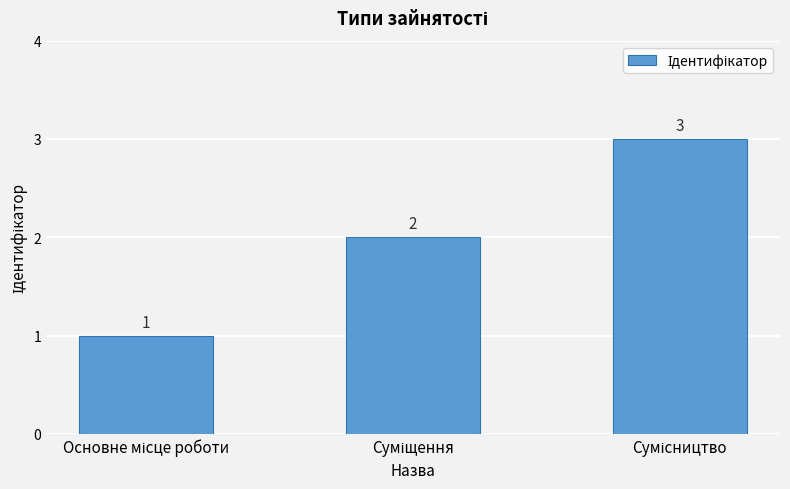

What is the sum of all values?

6